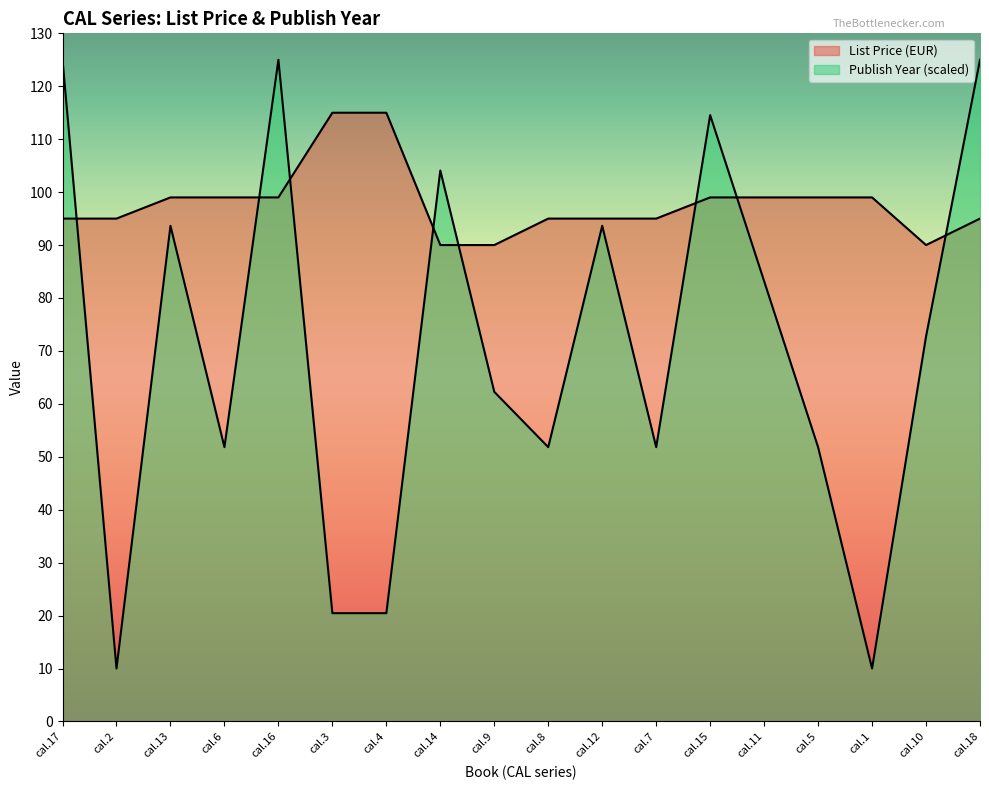

What is the sum of the List Price (EUR) values at cal.10 and cal.5?

189.0